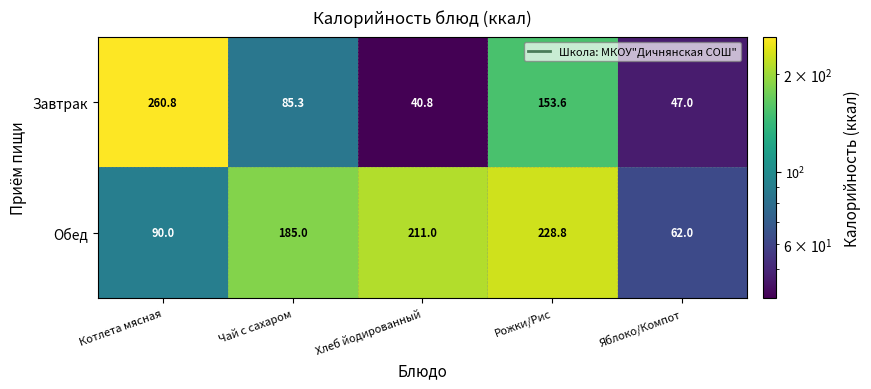

What is the approximate value of Завтрак at Яблоко/Компот?

47.0